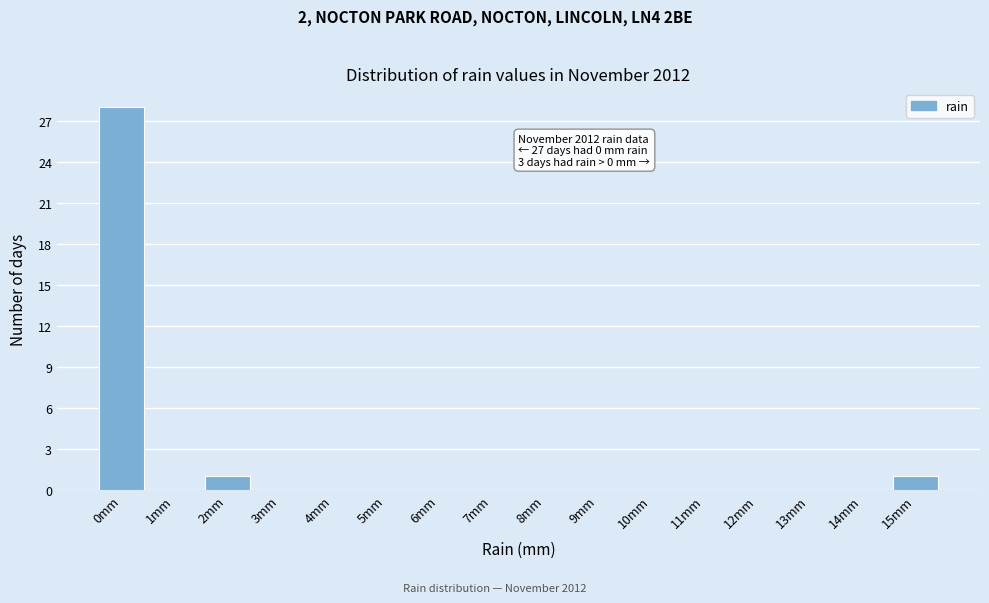

Reading right to left, what are all the values shown in this chart?

15mm=1	14mm=0	13mm=0	12mm=0	11mm=0	10mm=0	9mm=0	8mm=0	7mm=0	6mm=0	5mm=0	4mm=0	3mm=0	2mm=1	1mm=0	0mm=28